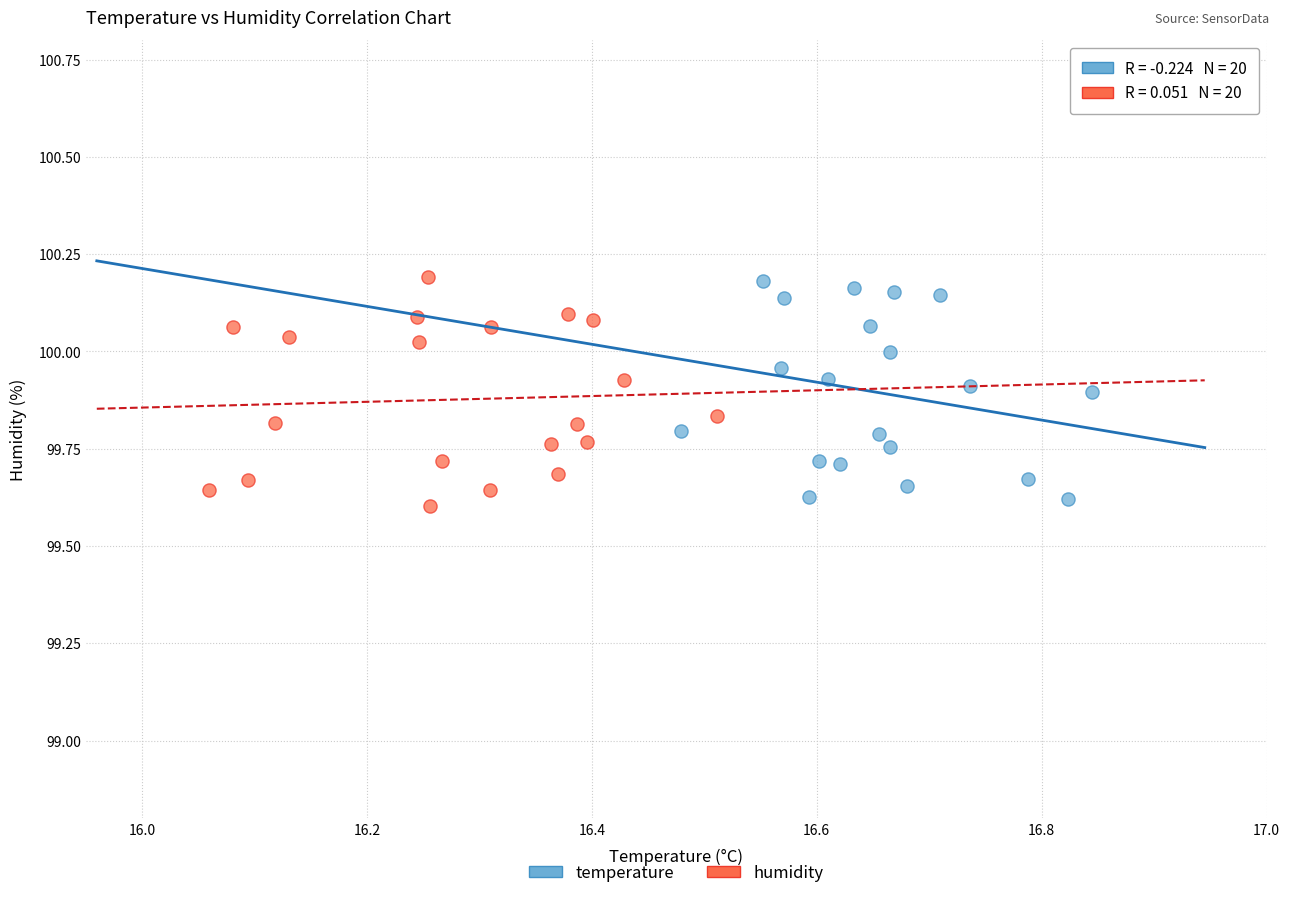

Which series contains the lowest Y value?

humidity